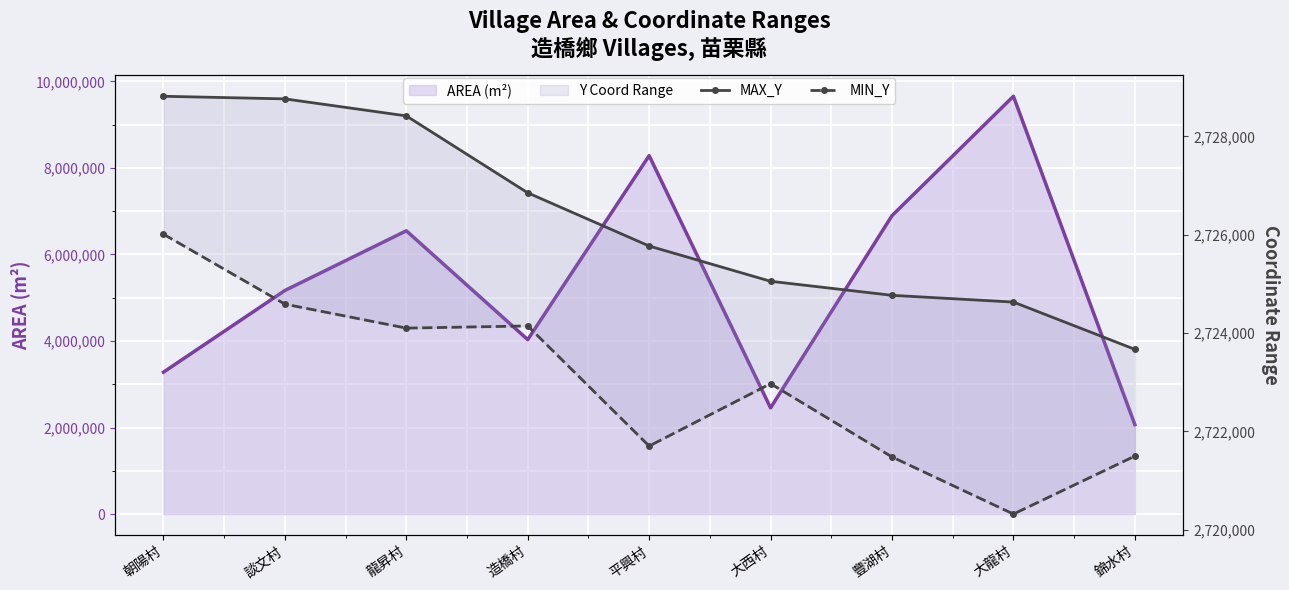

At which label does MIN_Y reach its minimum?

大龍村